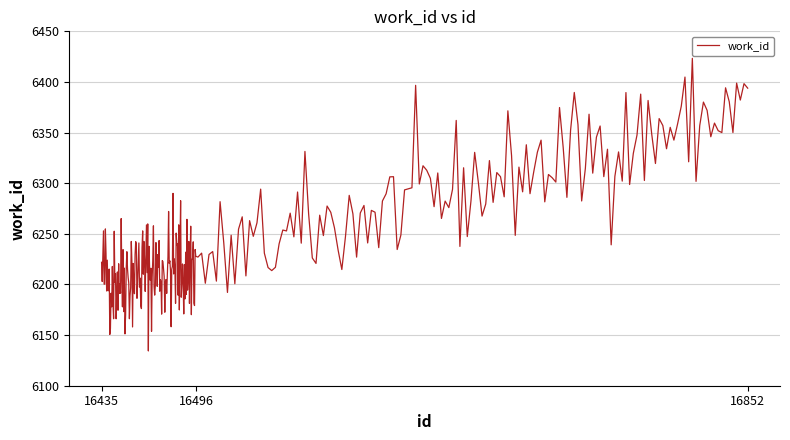

What is the difference between the maximum and minimum values?

289.0